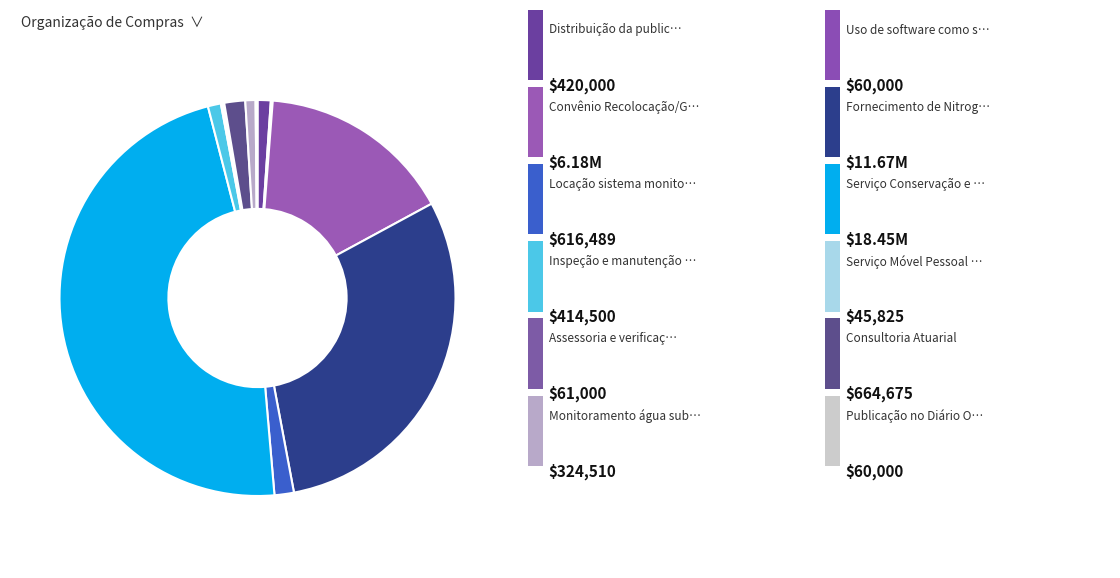

To the nearest percent, what is the average slice percentage?

8%